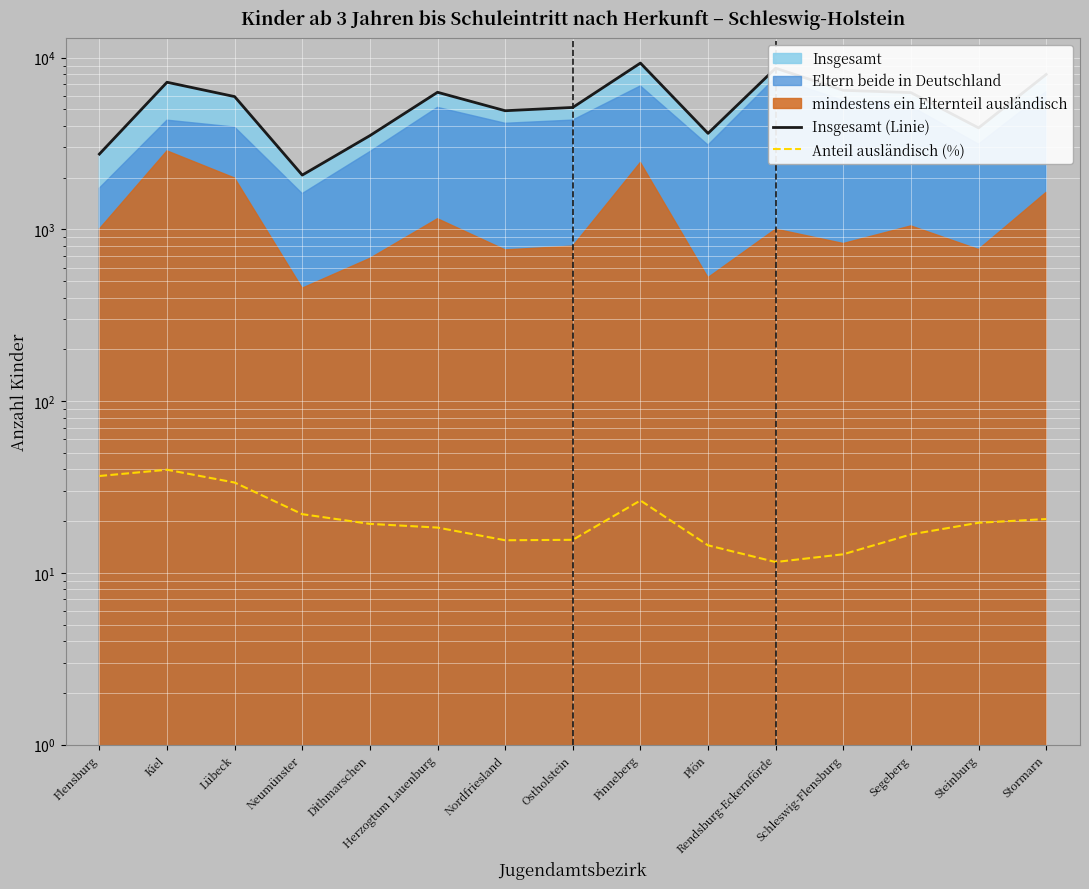

What is the spread (max minus min) of values at Flensburg?

2709.4